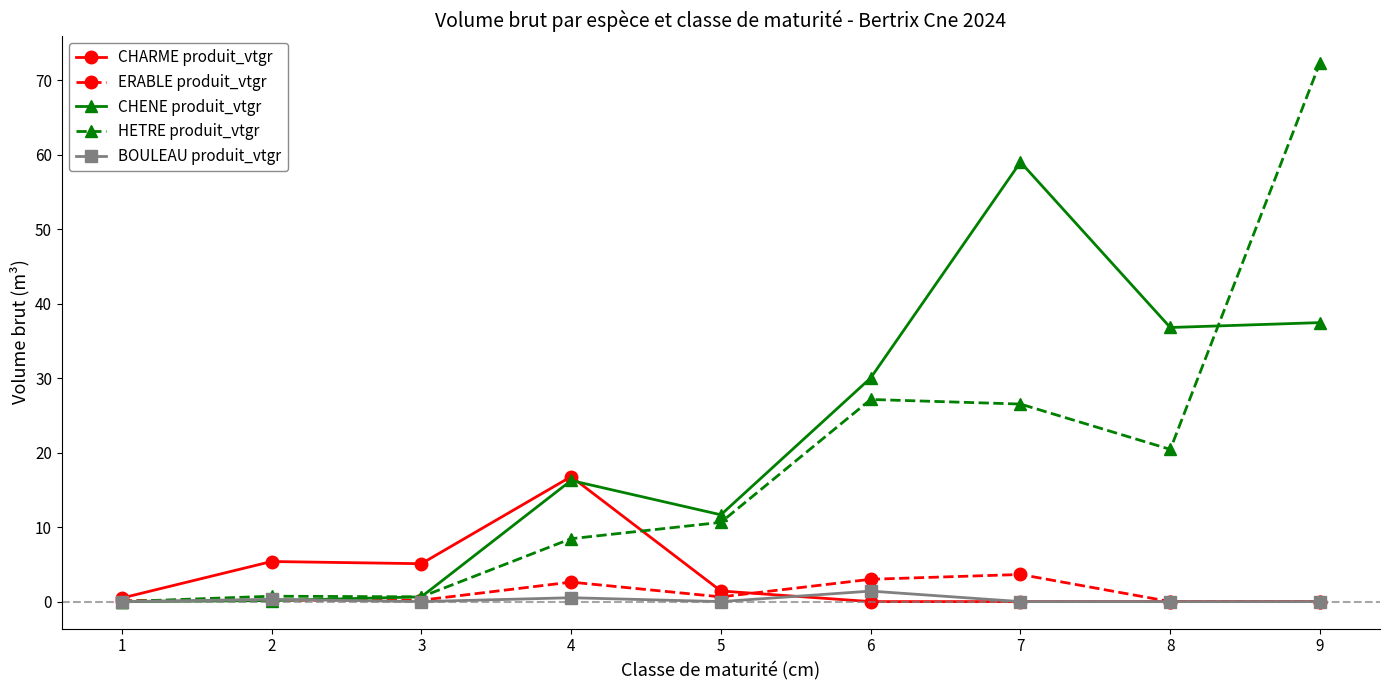

What is the average value of the HETRE produit_vtgr series?

18.5